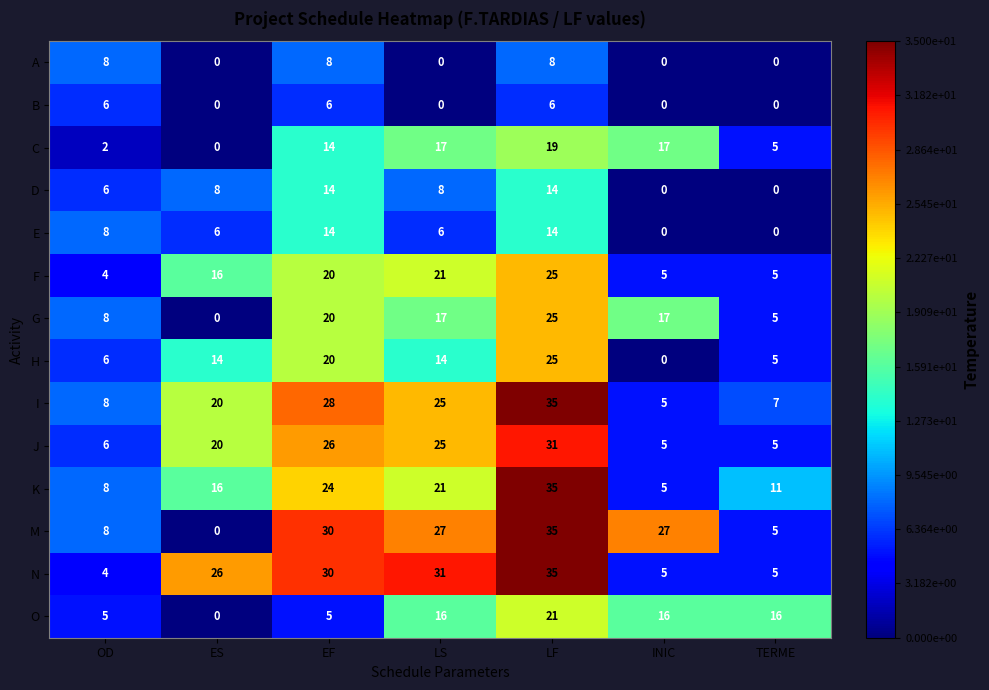

What is the approximate value of I at EF?

28